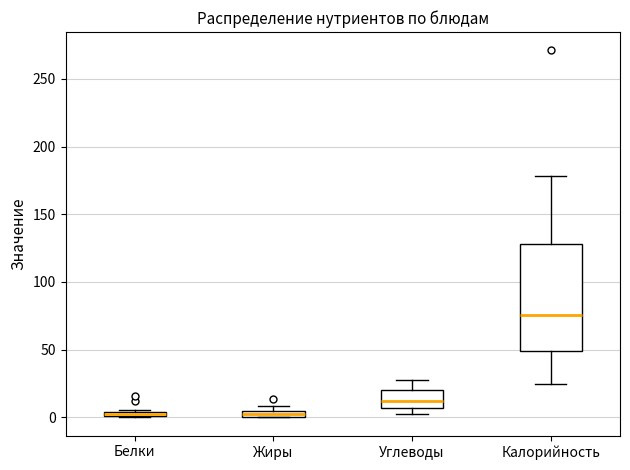

Where does the median line of the box for Углеводы sit on the y-axis? The values are not printed on the chart, so give them approximately, as read against the axis.

10